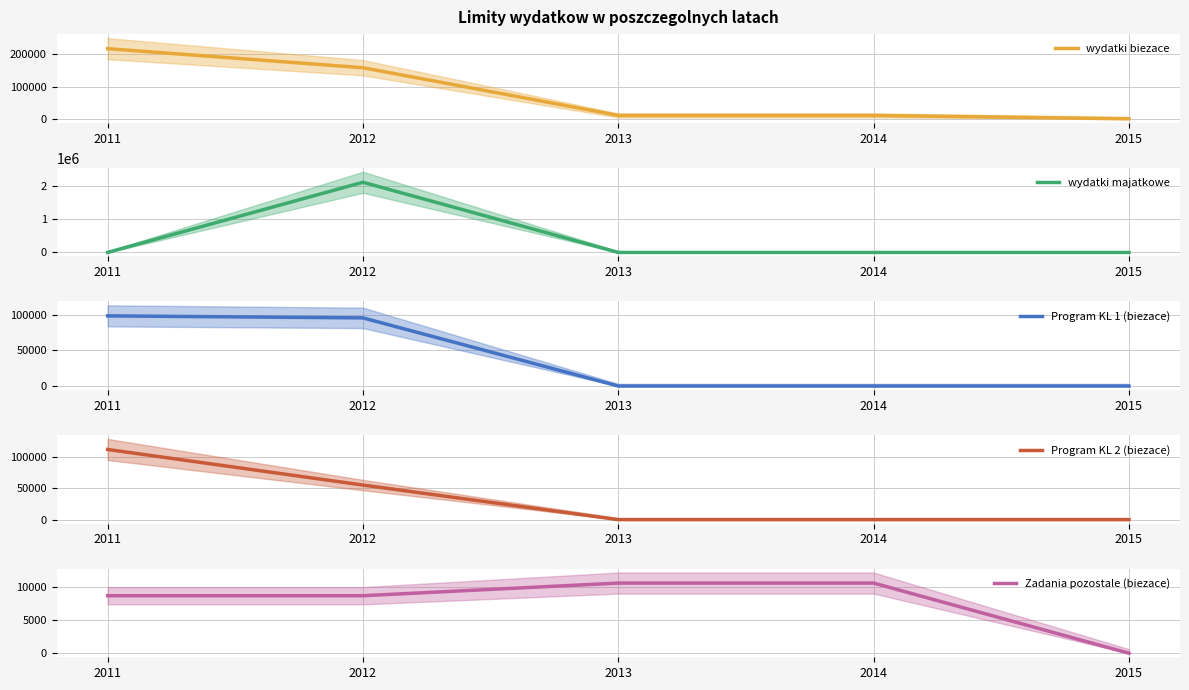

How many values in Zadania pozostale (biezace) are above zero?

4